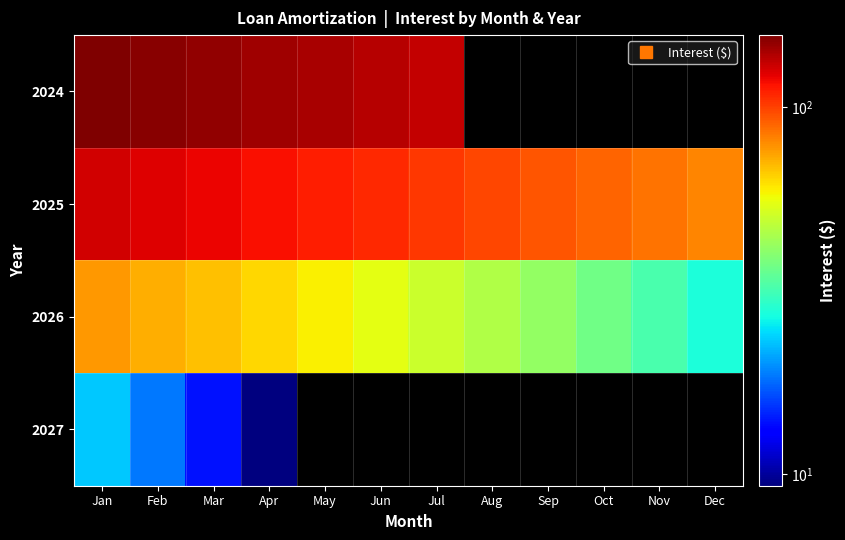

True or false: 2025 has a value of 119.7 at Mar.

True